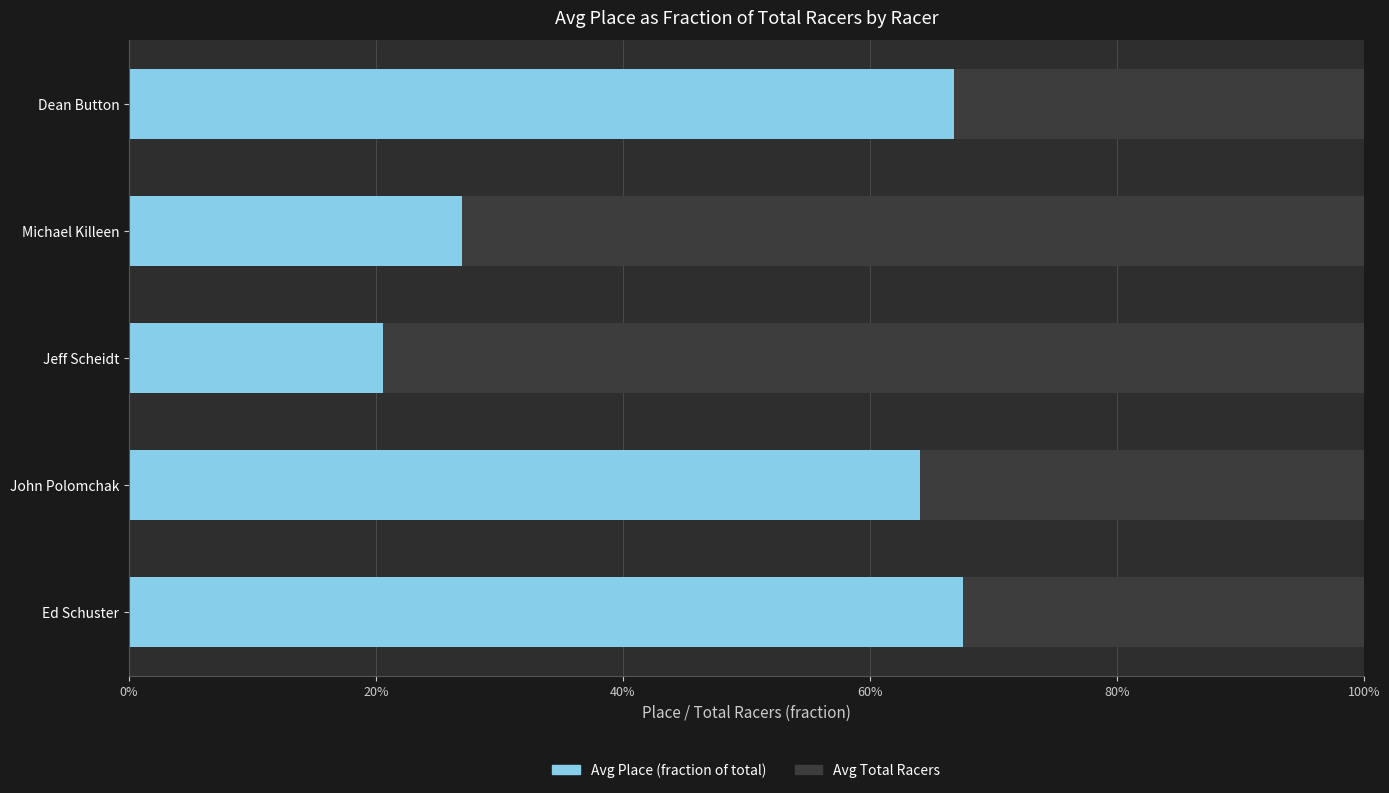

What is the average value of the Avg Place (fraction of total) series?

0.5